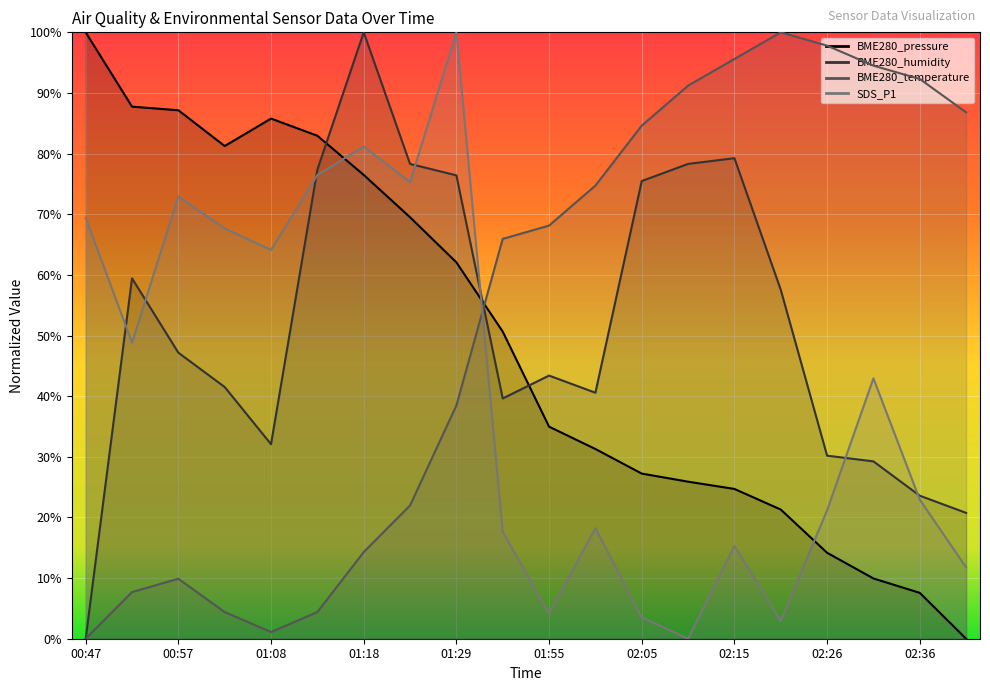

The value of BME280_humidity at 02:31 is 0.2. True or false?

False